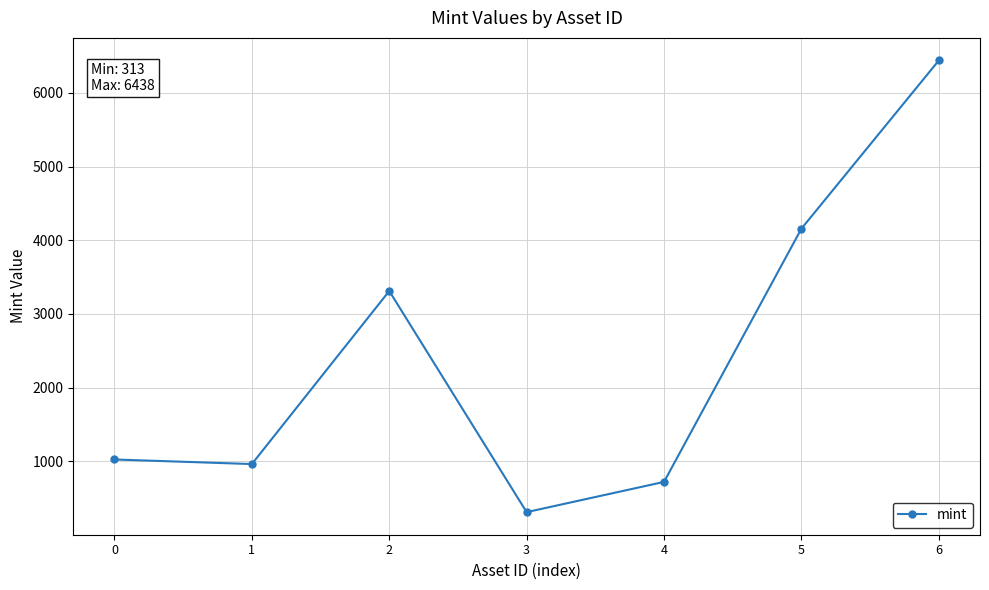

Between 6 and 0, which is larger?

6